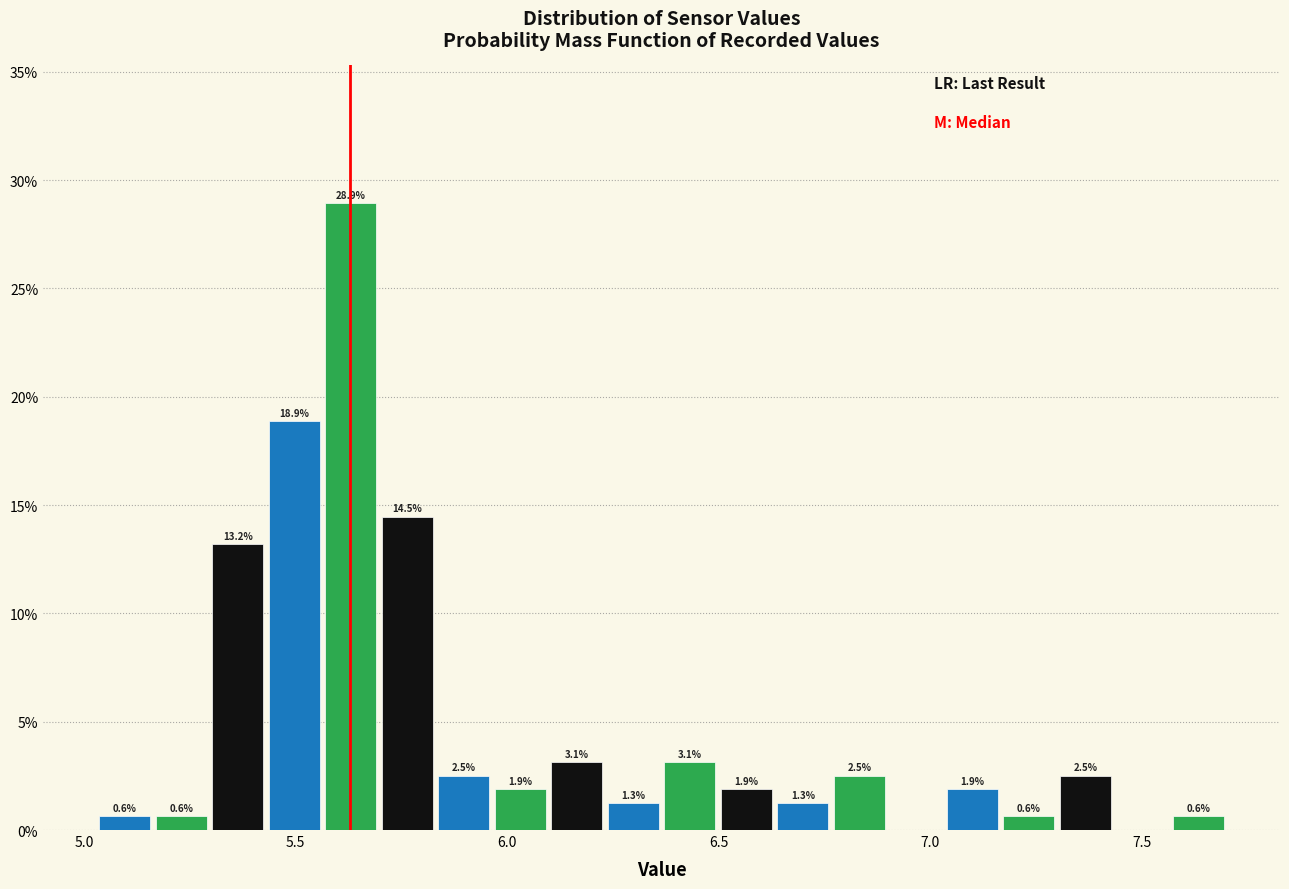

Around what value on the x-axis is the tallest bar? Give the approximate position of its centre, as read against the axis.

5.65